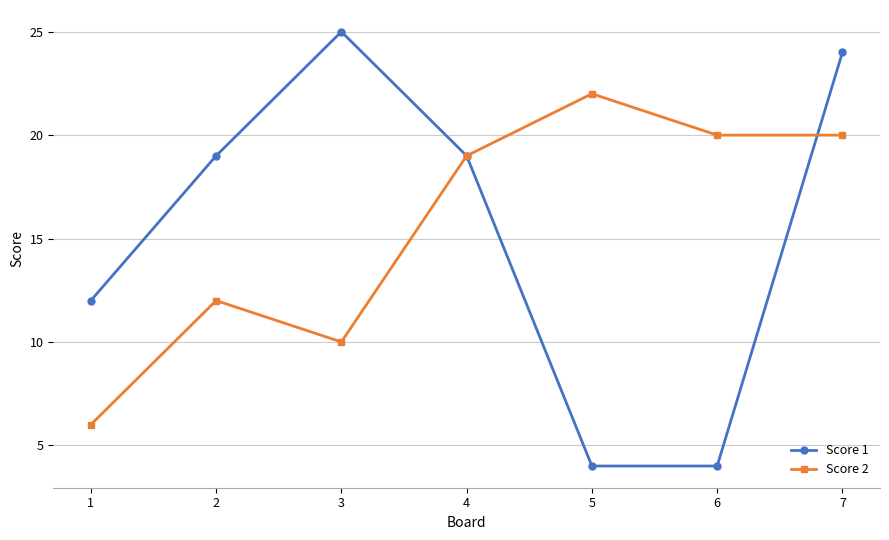

The value of Score 2 at 3 is 18. True or false?

False